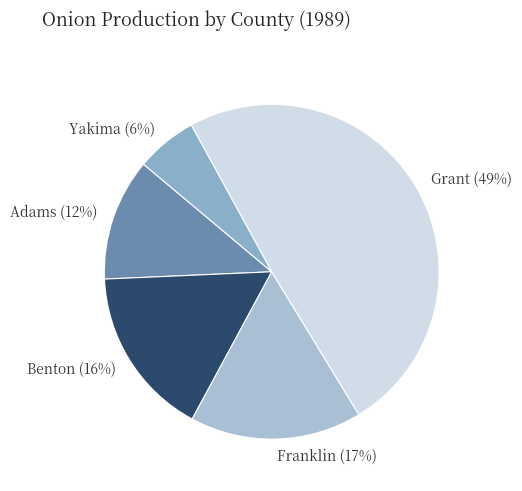

Which slice is the largest?

Grant